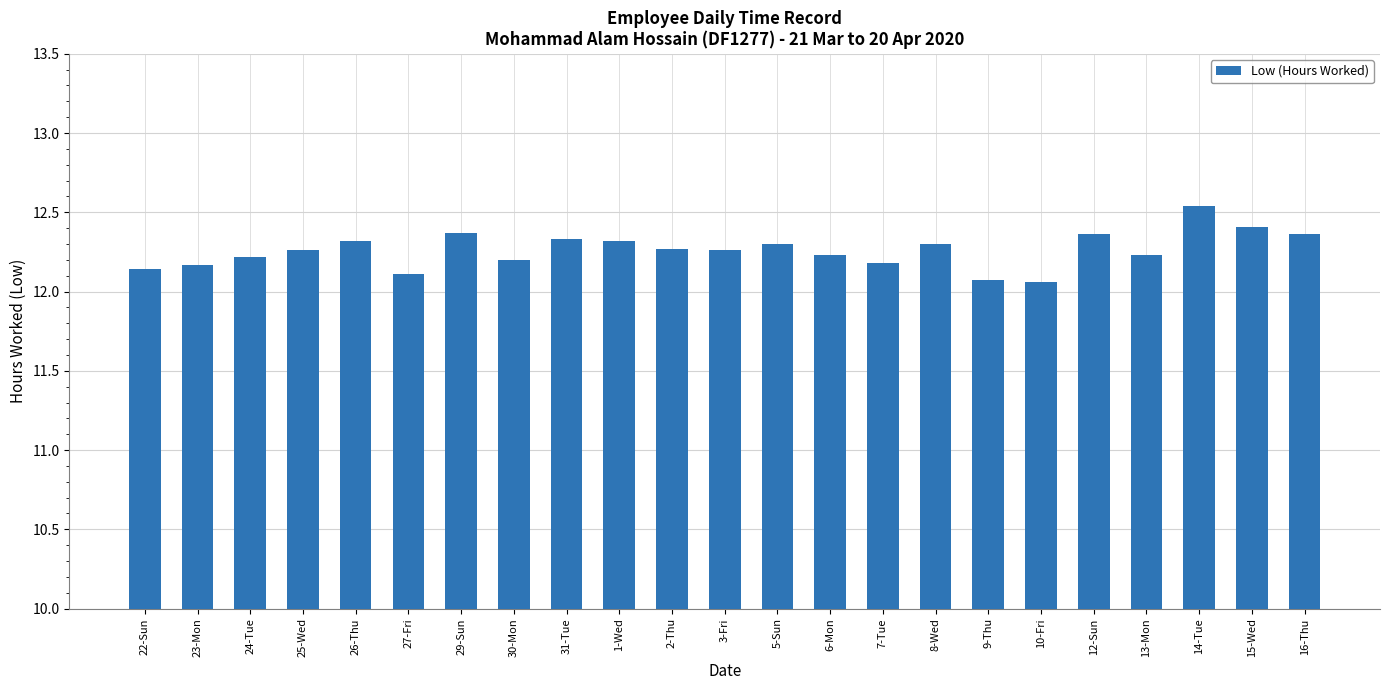

At which category does the chart reach its peak across all series?

14-Tue